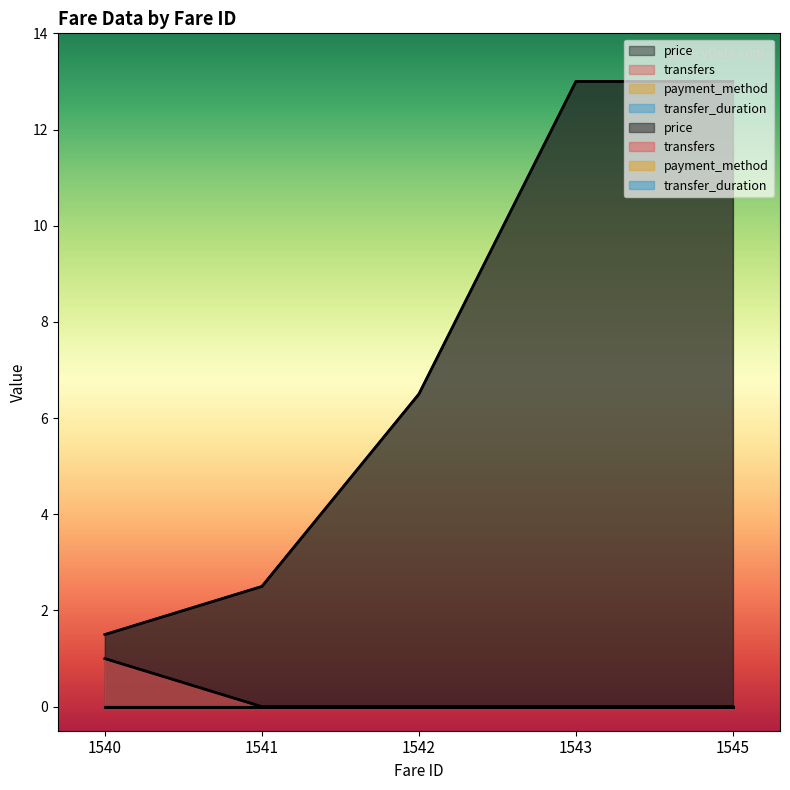

What is the spread (max minus min) of values at 1545?

13.0